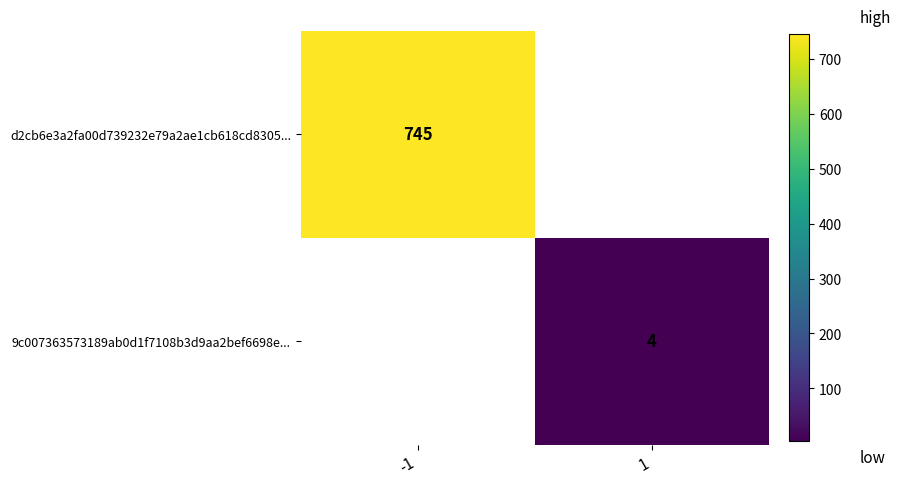

Is it true that d2cb6e3a2fa00d739232e79a2ae1cb618cd8305... equals 1207.9 at -1?

False